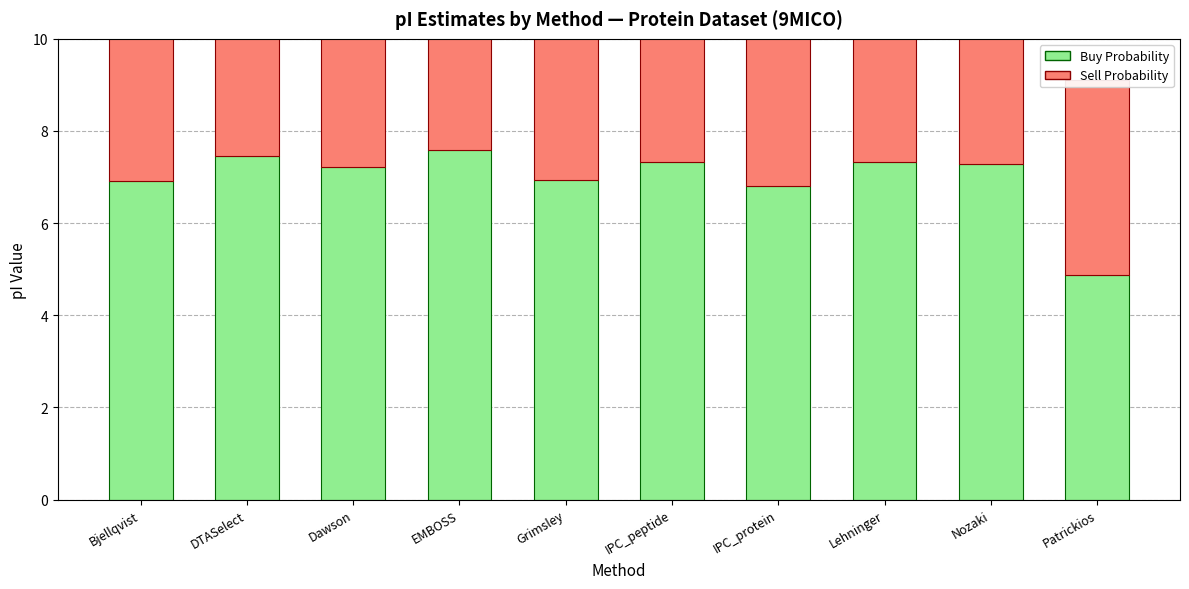

How many data points does each series have?

10